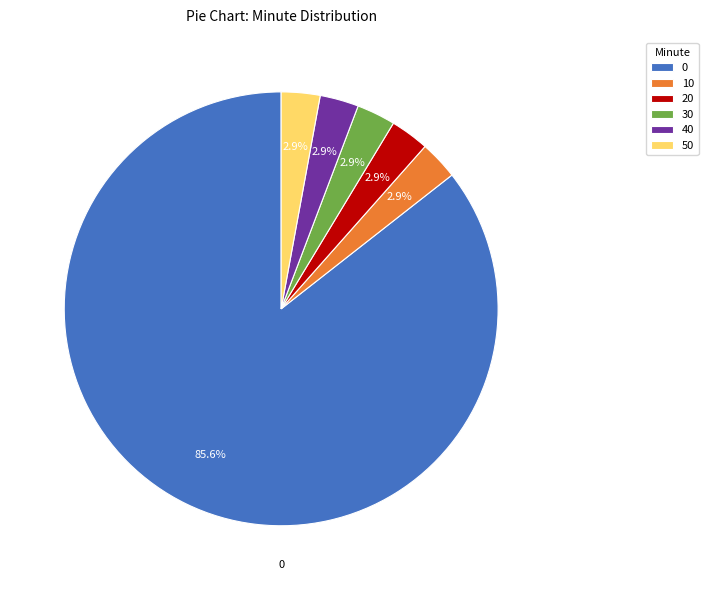

How many slices are in this pie chart?

6